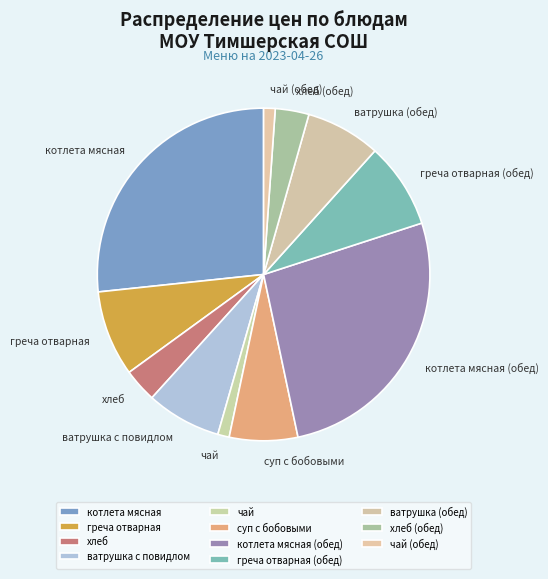

Which has a higher value, котлета мясная or чай?

котлета мясная